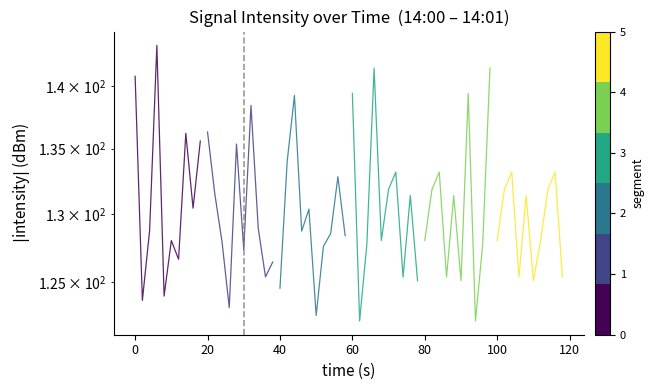

What is the average value of the seg_1 series?

130.1